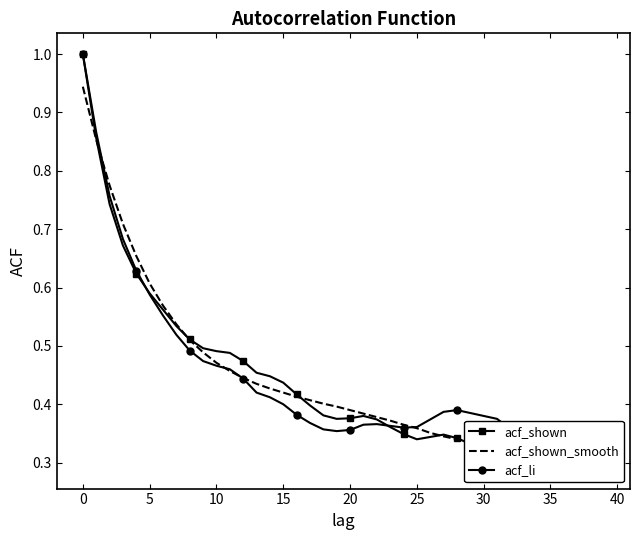

What are all the series names shown in the legend?

acf_shown, acf_shown_smooth, acf_li